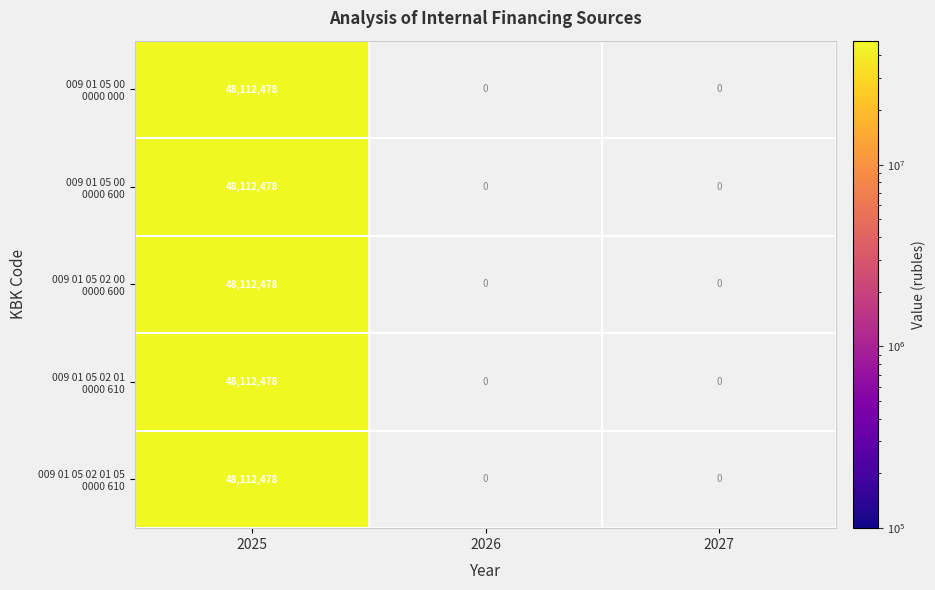

Between 2027 and 2025, which is larger?

2025